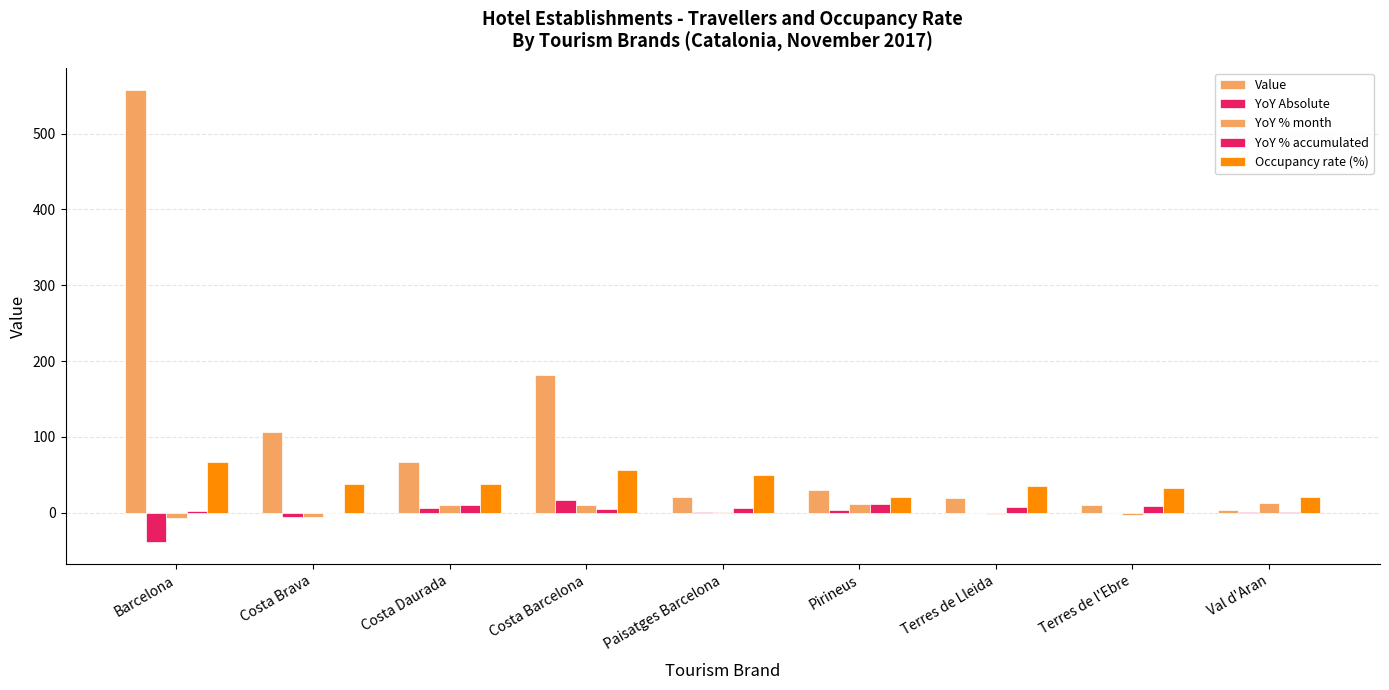

Rank the series by their maximum value, from highest to lowest.

Value, Occupancy rate (%), YoY Absolute, YoY % month, YoY % accumulated